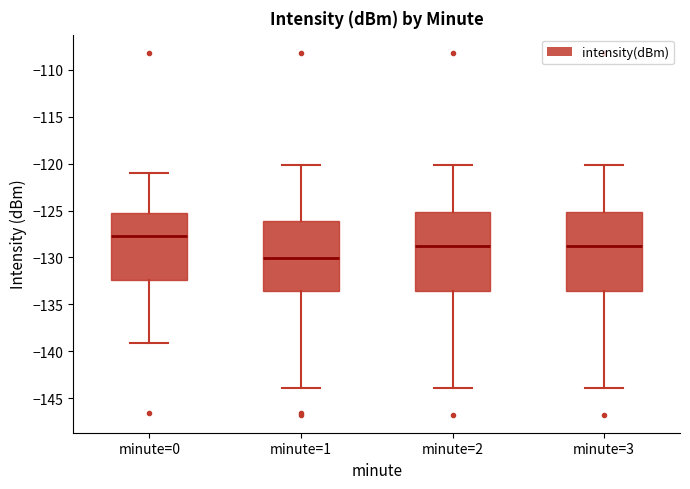

Which box's median line is the lowest?

minute=1